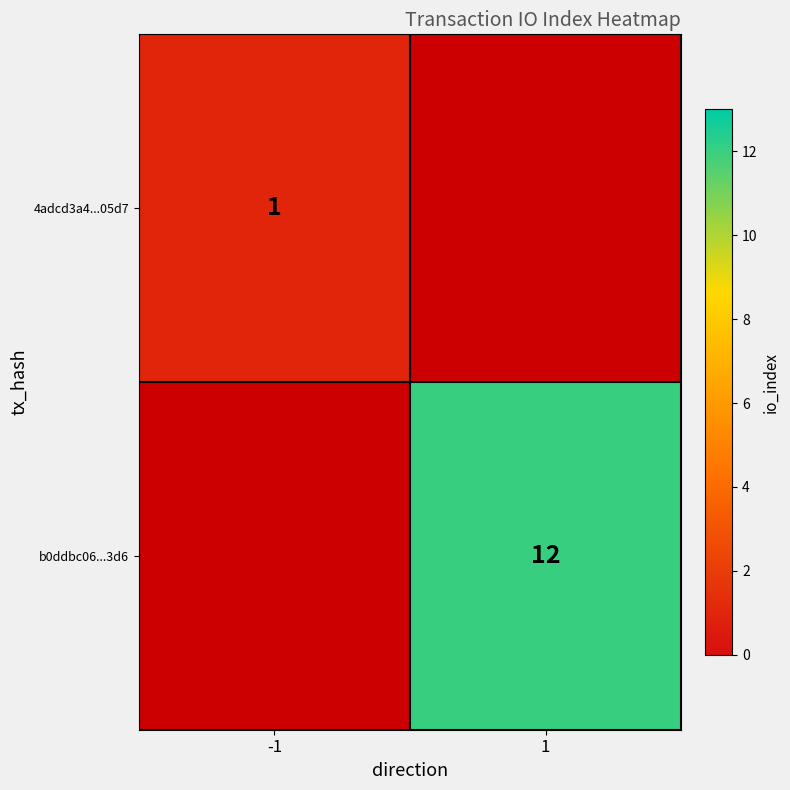

True or false: b0ddbc06...3d6 has a value of 12 at 1.

True